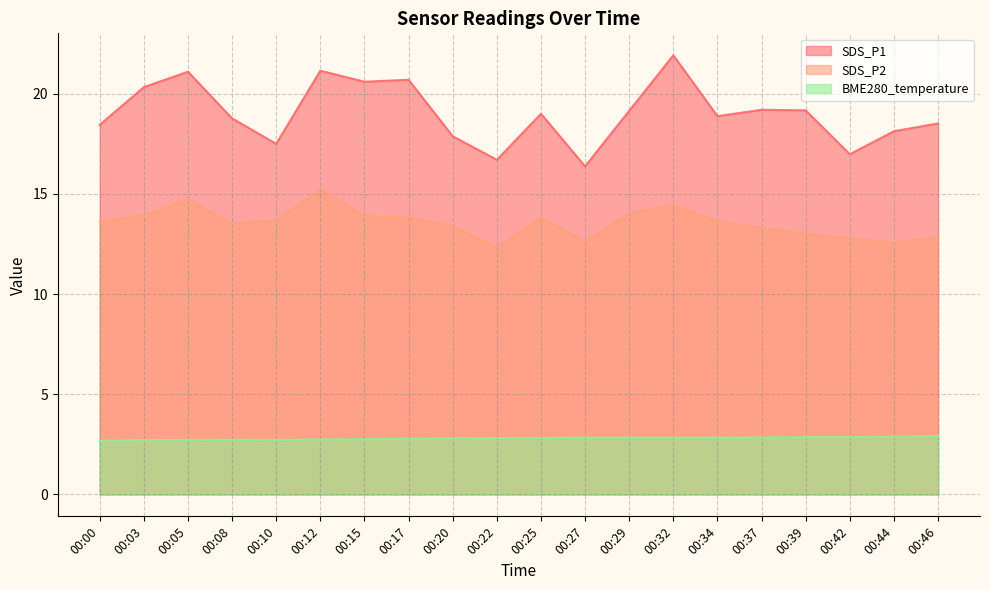

True or false: SDS_P2 and BME280_temperature intersect in this chart.

False